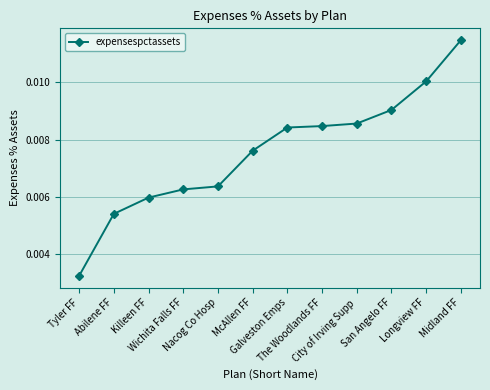

What is the sum of all values?

0.1